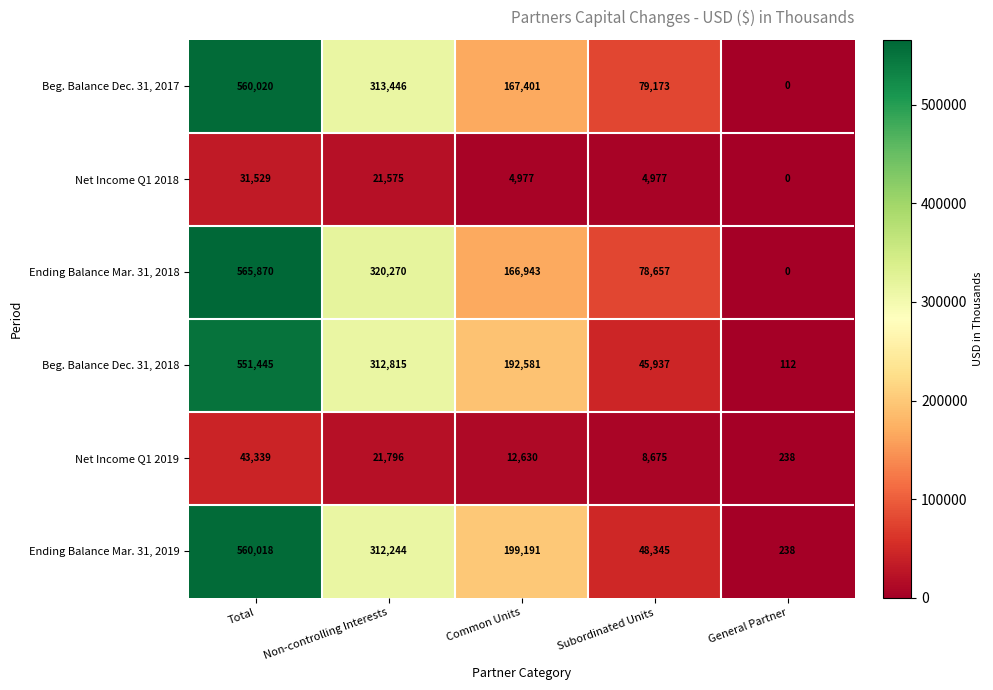

Which label corresponds to the largest value in the chart?

Total